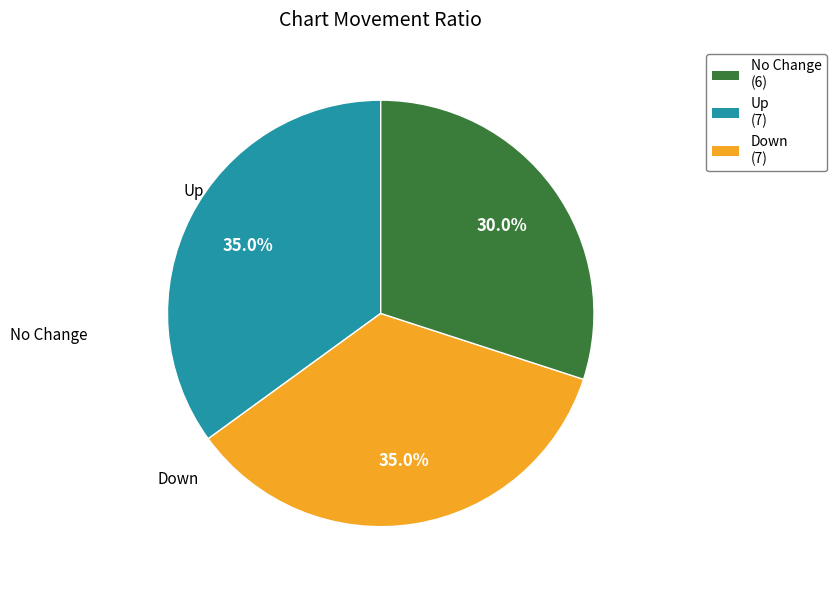

Is there a majority slice in this chart?

No